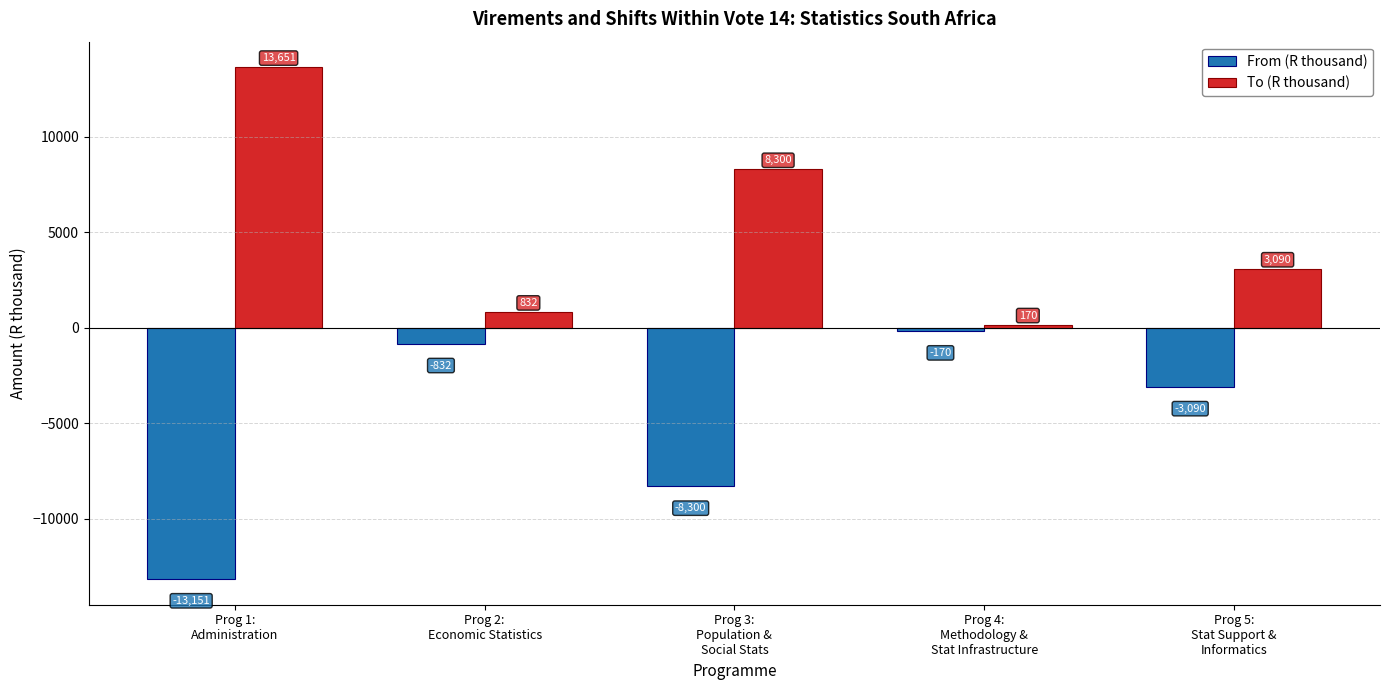

List the series in order of their peak value, lowest first.

From (R thousand), To (R thousand)